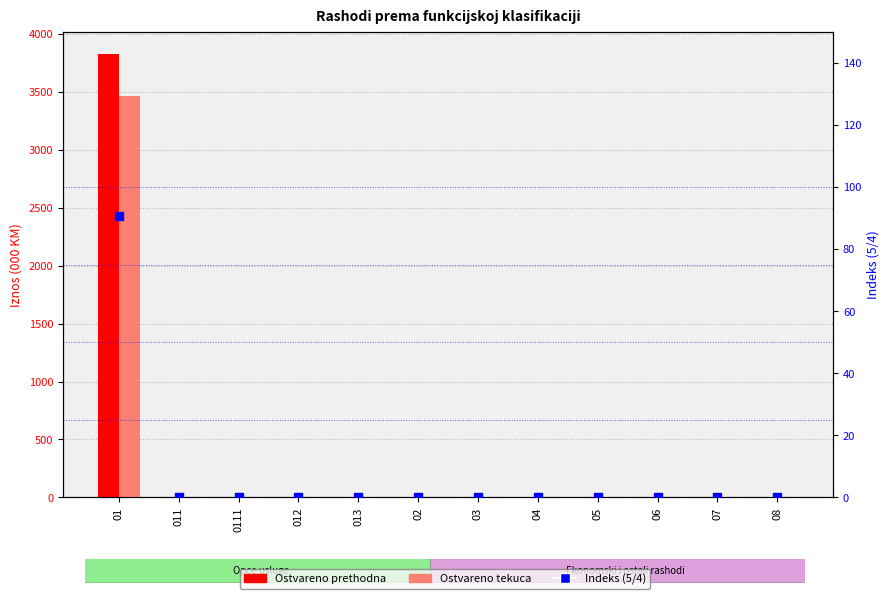

What are all the series names shown in the legend?

Ostvareno prethodna, Ostvareno tekuca, Indeks (5/4)